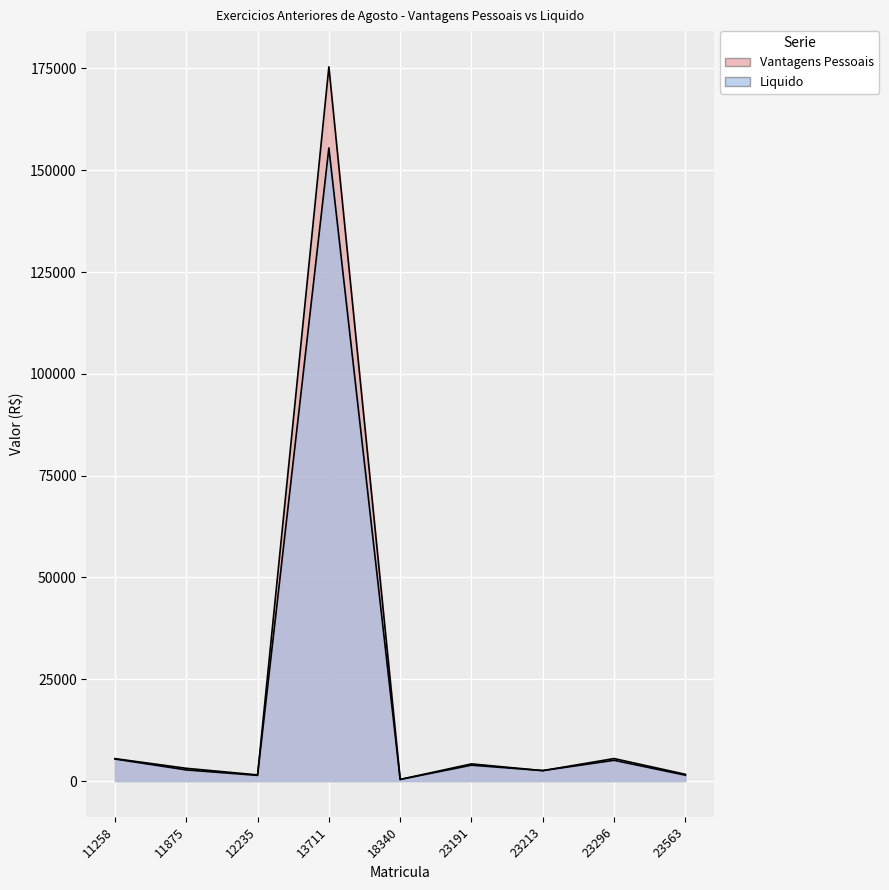

Where is Vantagens Pessoais nearest to the value 87902?

23296